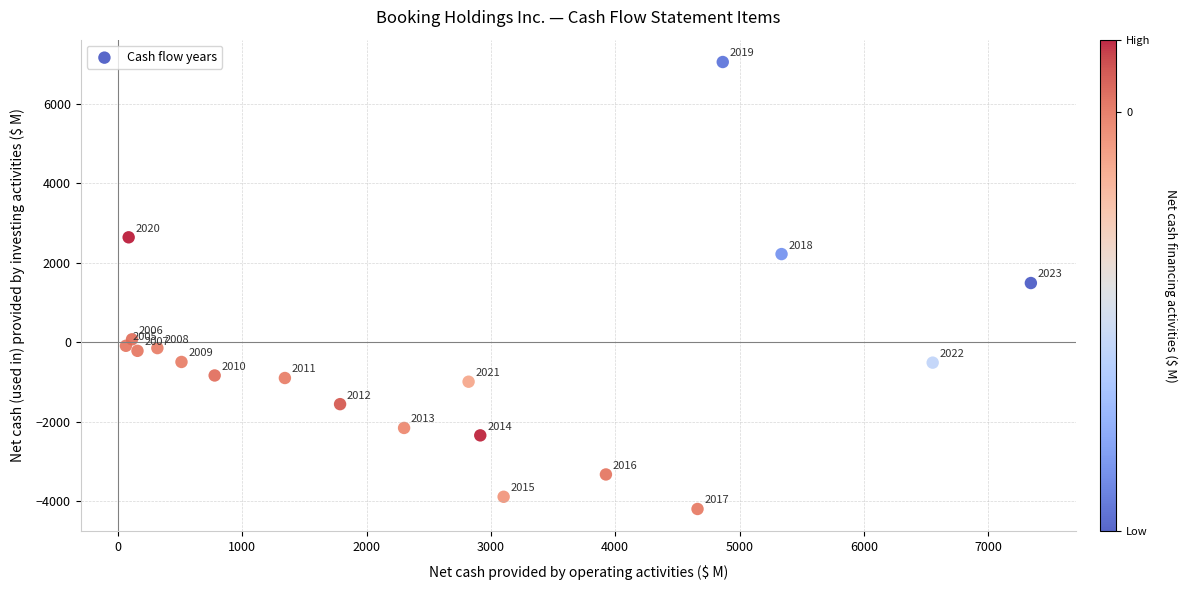

What Y value in the scatter plot is closest to 1424?

1486